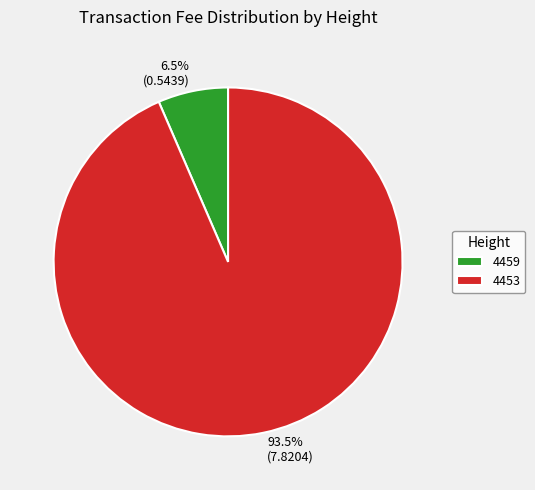

What is the total percentage of 4453 and 4459?

100.0%